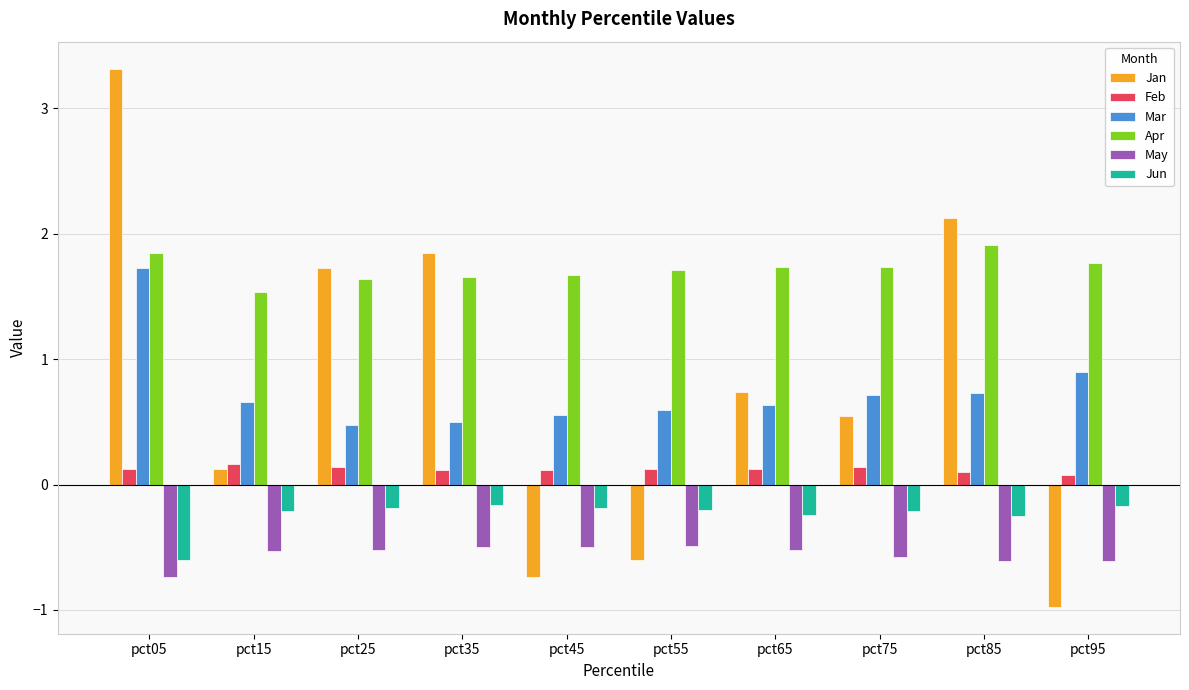

List the labels in order of Jan value, largest first.

pct05, pct85, pct35, pct25, pct65, pct75, pct15, pct55, pct45, pct95